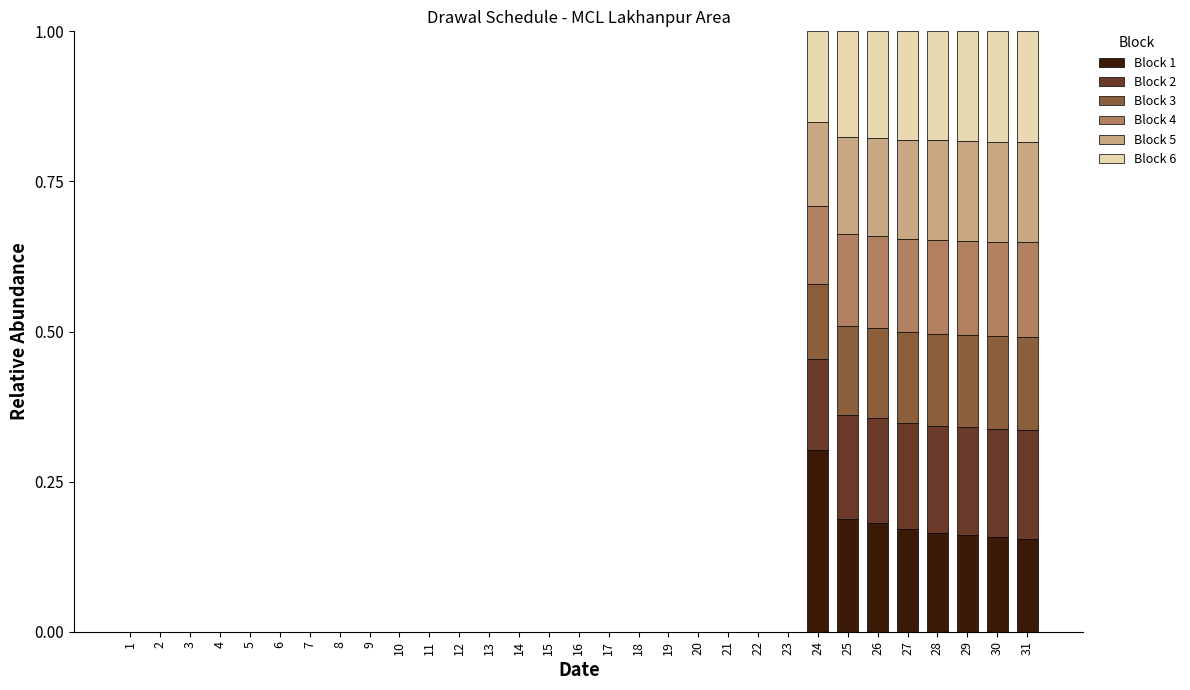

True or false: Block 1 has a value of 0.3 at 26.

False